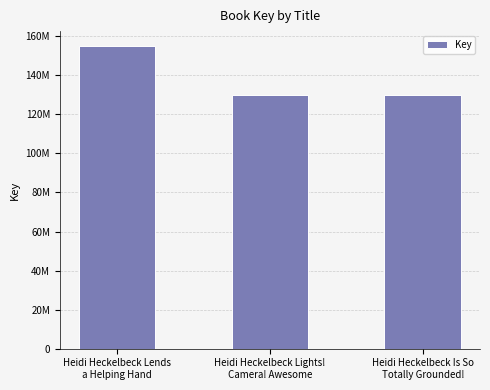

Reading left to right, extract all data points from this chart.

Heidi Heckelbeck Lends
a Helping Hand=154899812	Heidi Heckelbeck Lights!
Camera! Awesome=130158441	Heidi Heckelbeck Is So
Totally Grounded!=130157786